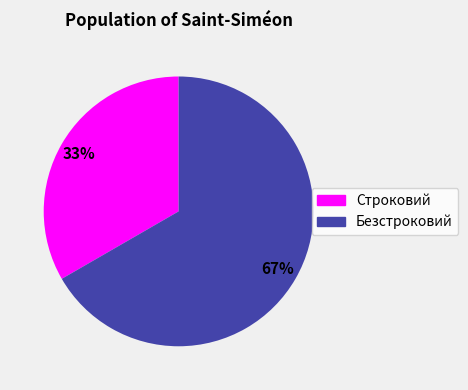

What is the largest slice in the pie chart?

Безстроковий